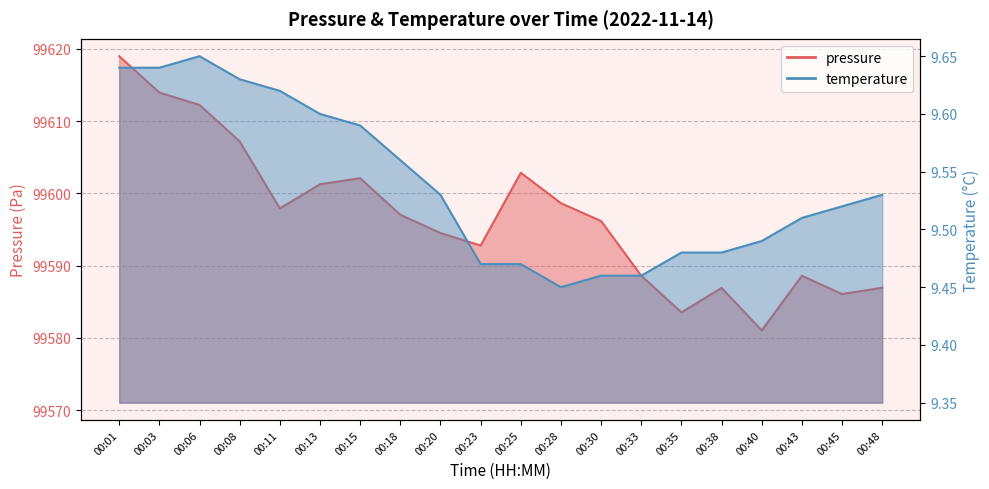

At which category does pressure reach its first local peak?

00:15